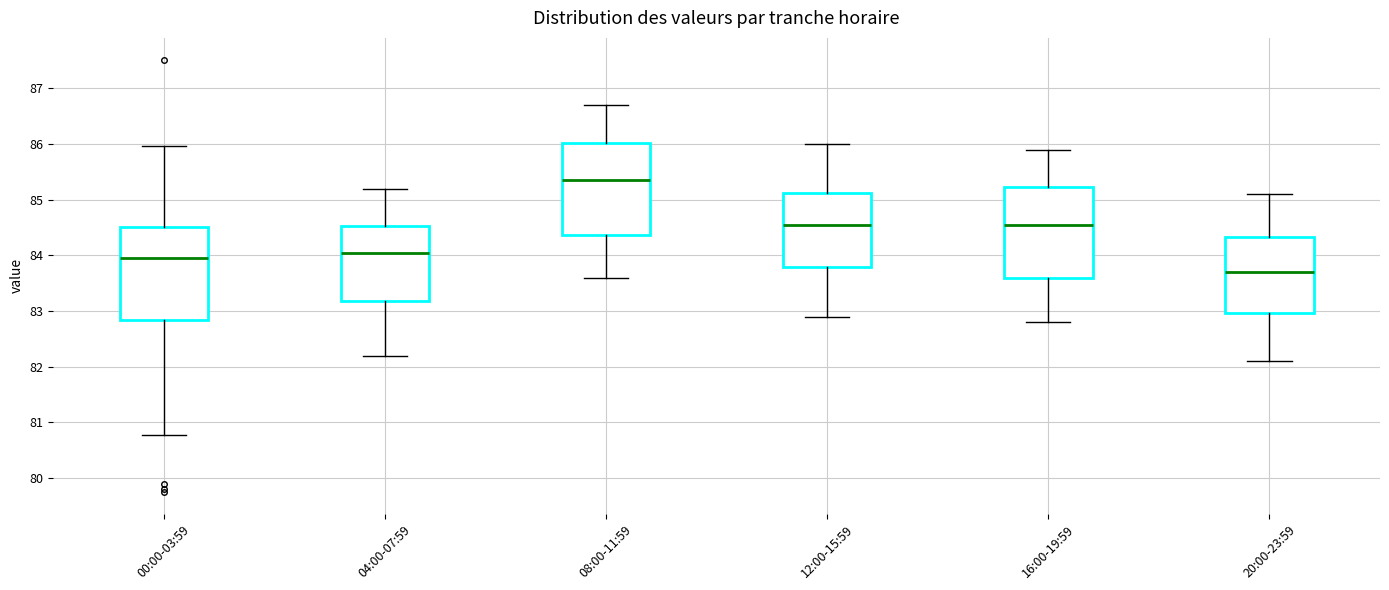

Reading left to right, transcribe this box plot: for each box, give where its median line is, the range the box spans, and where its two whiskers end, as read against the y-axis. The values are not printed on the chart, so give them approximately, as read against the axis.

00:00-03:59: median 84.0, box 82.8 to 84.5, whiskers 80.8 to 86.0
04:00-07:59: median 84.1, box 83.2 to 84.5, whiskers 82.2 to 85.2
08:00-11:59: median 85.4, box 84.4 to 86.0, whiskers 83.6 to 86.7
12:00-15:59: median 84.6, box 83.8 to 85.1, whiskers 82.9 to 86.0
16:00-19:59: median 84.6, box 83.6 to 85.2, whiskers 82.8 to 85.9
20:00-23:59: median 83.7, box 83.0 to 84.3, whiskers 82.1 to 85.1